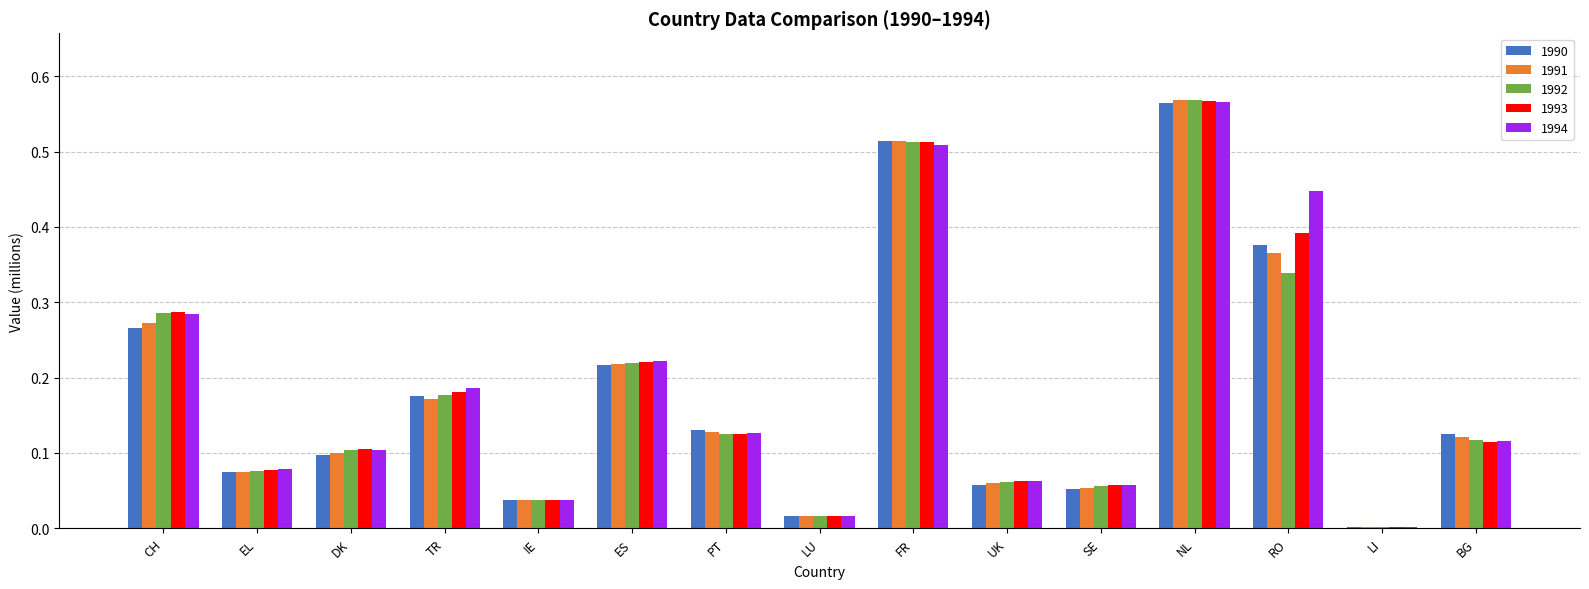

What is the sum of all 1992 values?

2.7